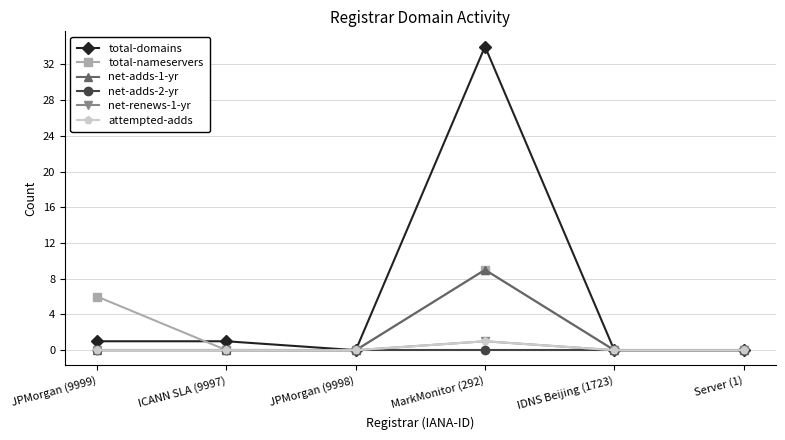

Does the chart have visible grid lines?

Yes